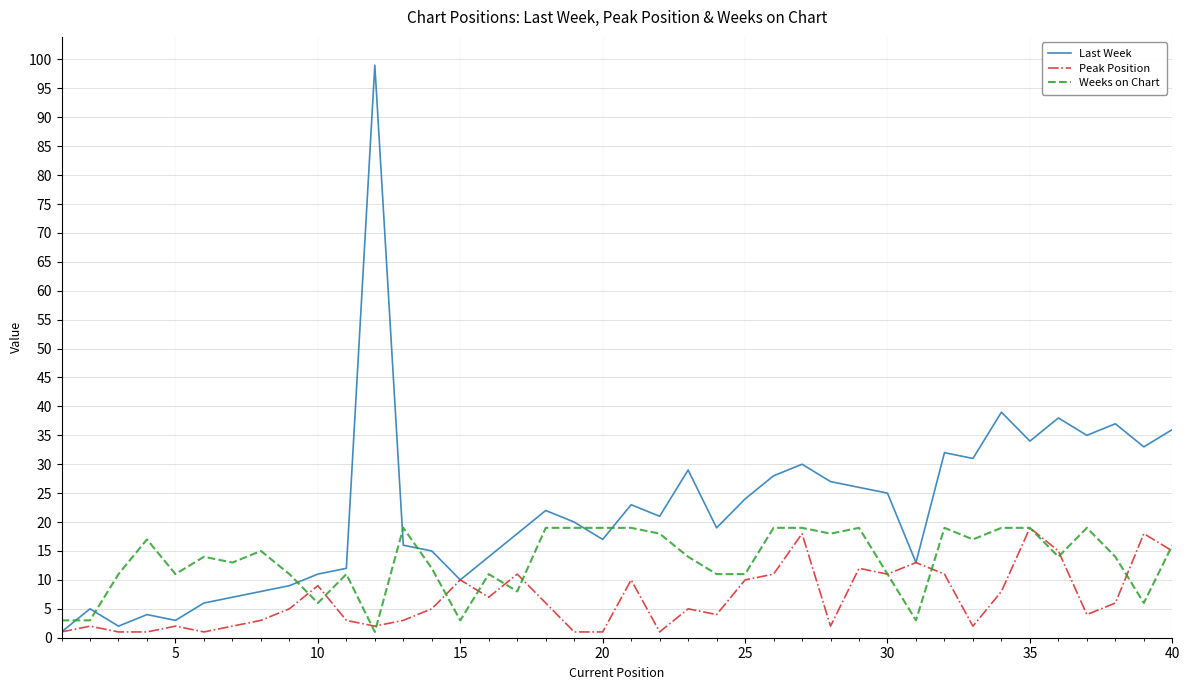

Which series has the largest total across all categories?

Last Week